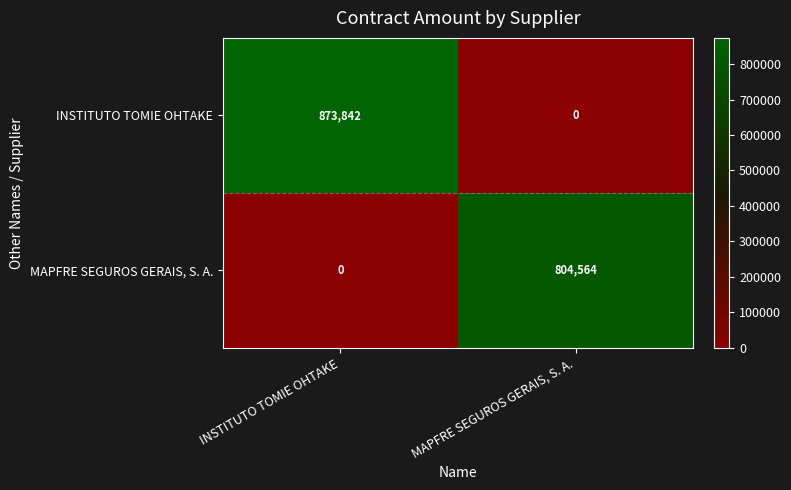

The value of INSTITUTO TOMIE OHTAKE at MAPFRE SEGUROS GERAIS, S. A. is 0. True or false?

True